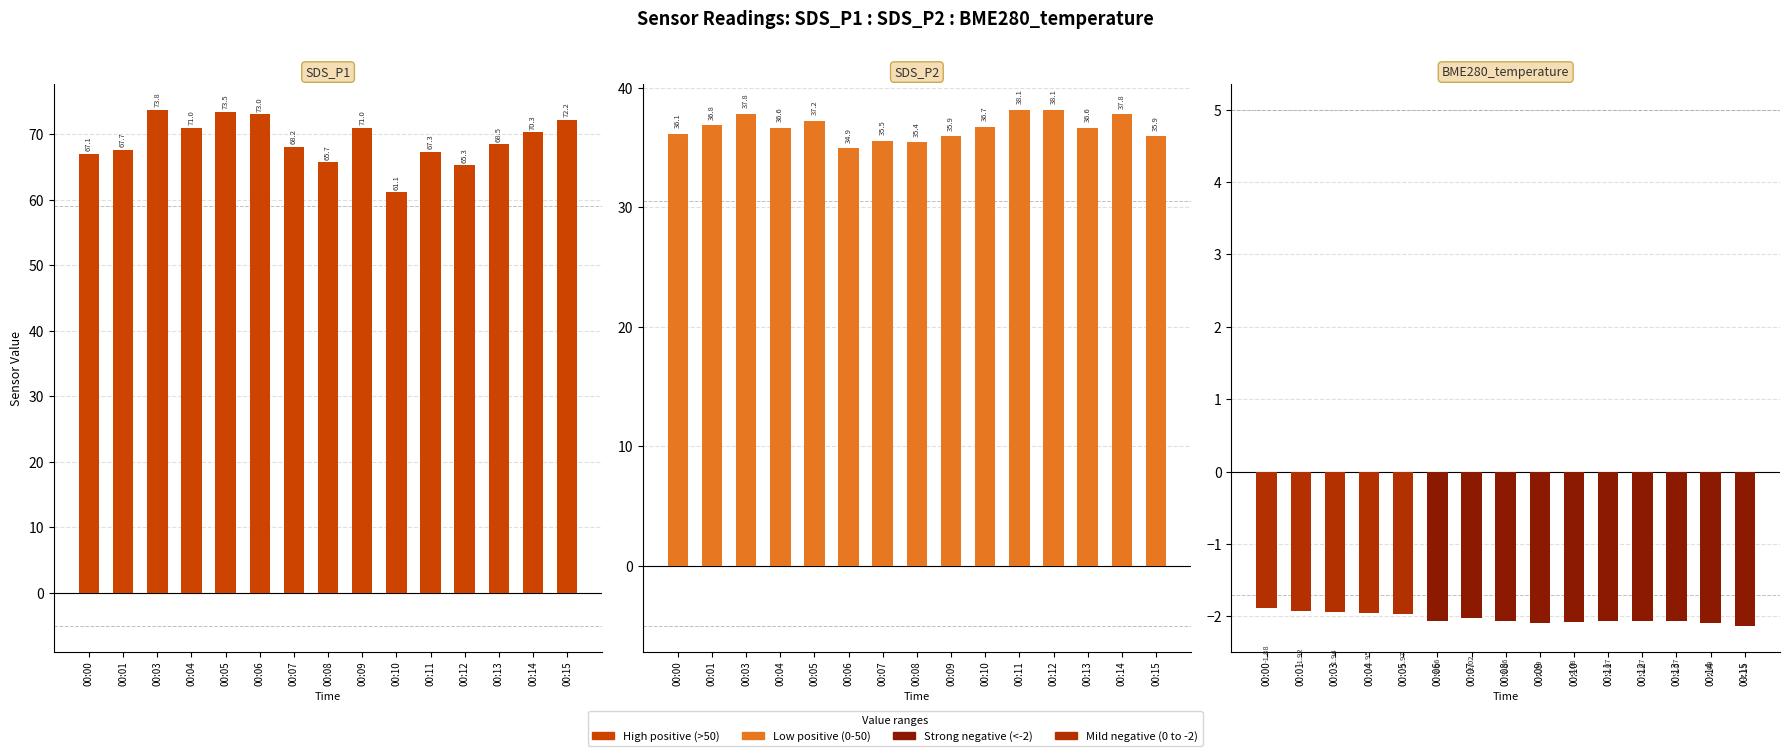

Does the chart contain any negative values?

Yes